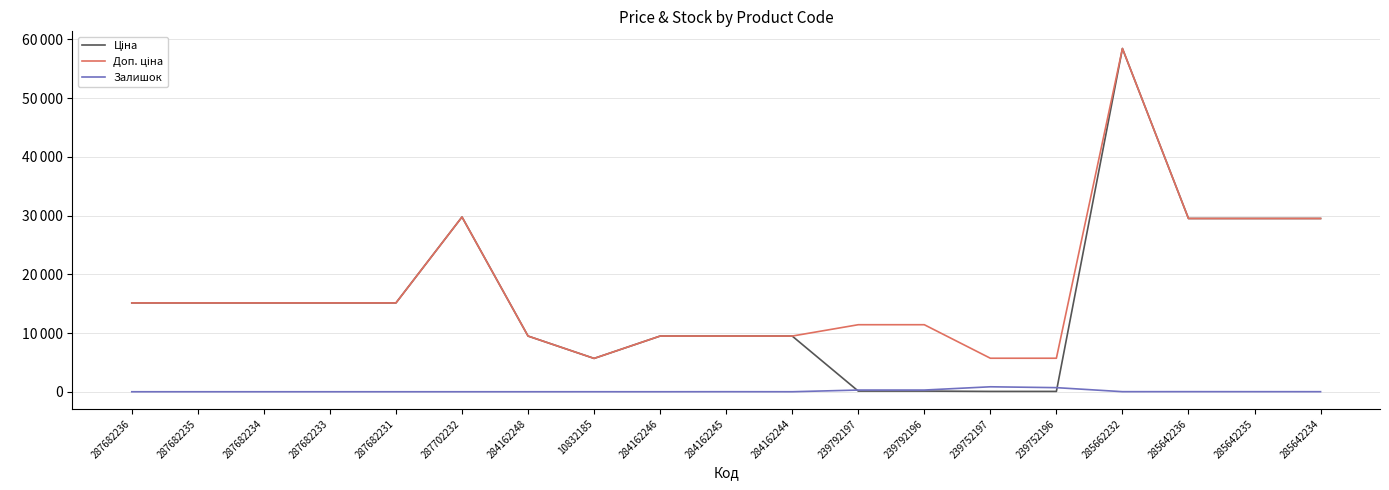

Does the chart display data point markers on the line(s)?

No